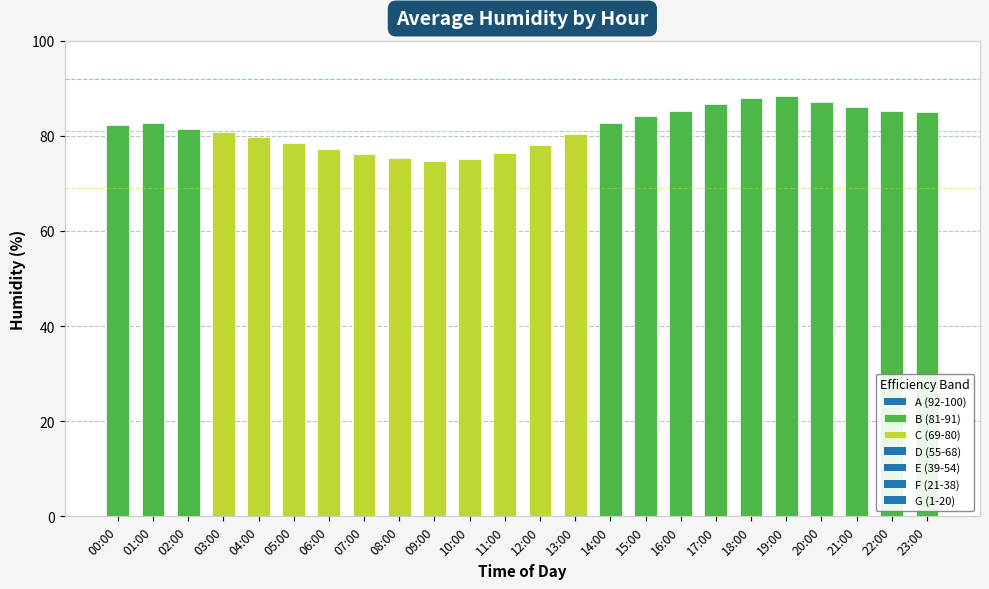

At which label is the value closest to 81?

03:00